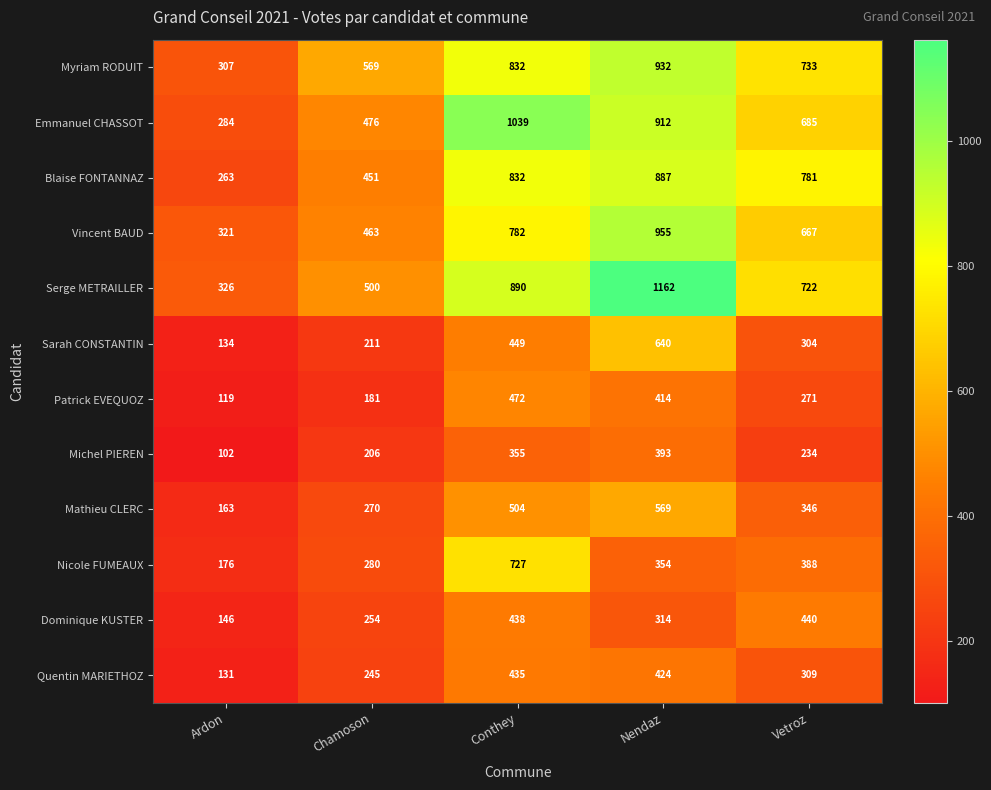

What is the difference between the second highest and second lowest values in the Quentin MARIETHOZ series?

179